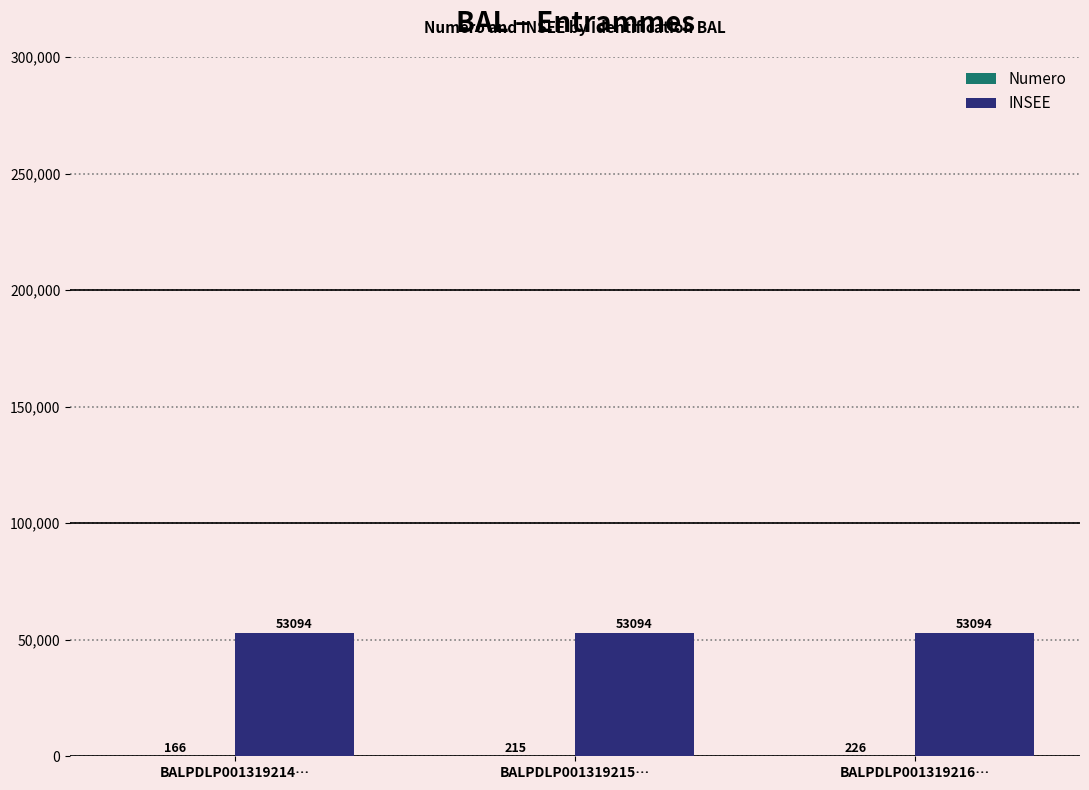

Which series has the largest total across all categories?

INSEE